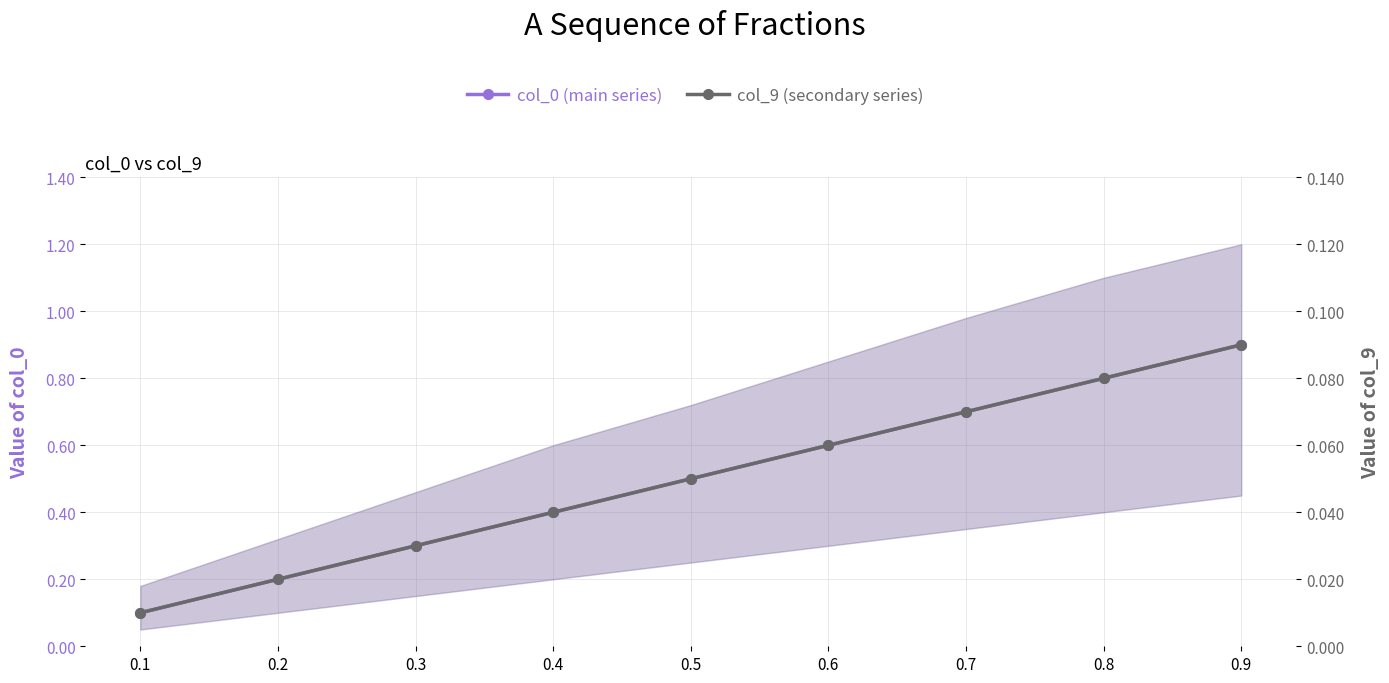

List the series in order of their peak value, lowest first.

col_9 (secondary series), col_0 (main series)